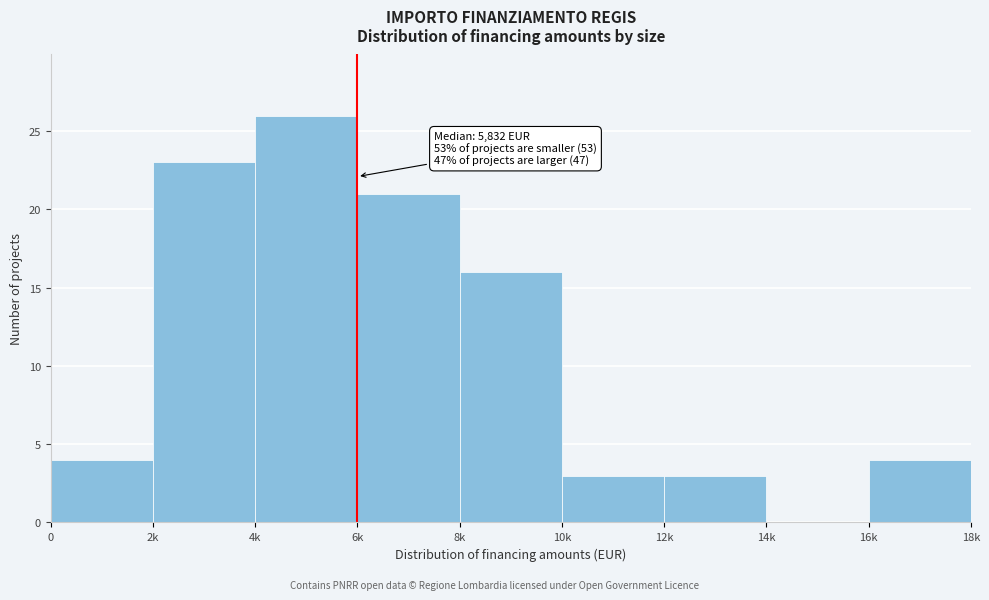

Reading left to right, extract all data points from this chart.

0=4	2k=23	4k=26	6k=21	8k=16	10k=3	12k=3	14k=0	16k=4